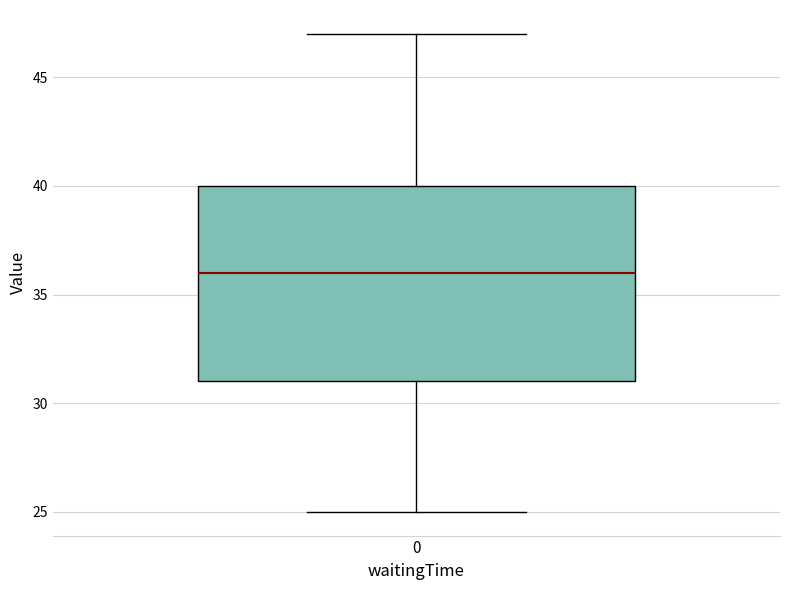

Transcribe this box plot: give where the median line is, the range the box spans, and where the two whiskers end, as read against the y-axis. The values are not printed on the chart, so give them approximately, as read against the axis.

median 36, box 31 to 40, whiskers 25 to 47